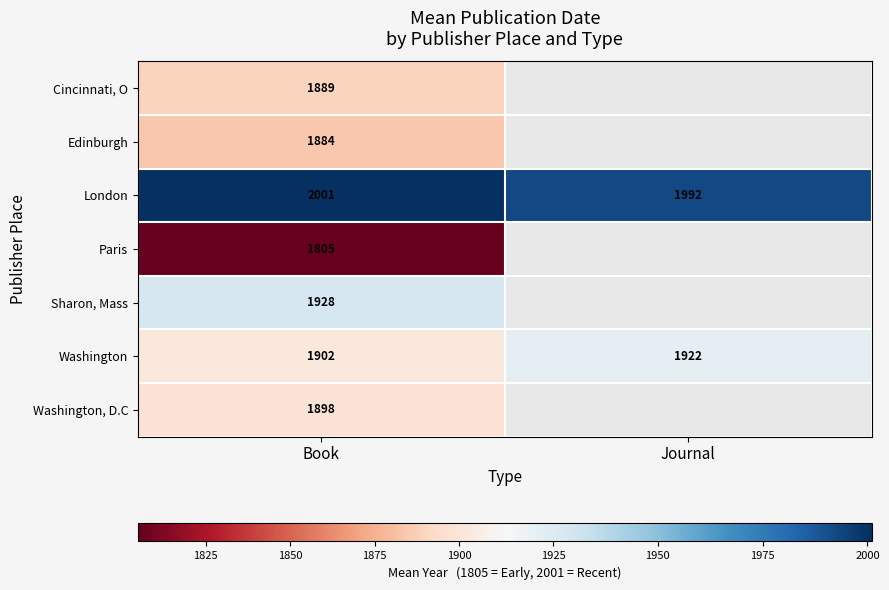

True or false: Paris has a value of 2695.9 at Book.

False